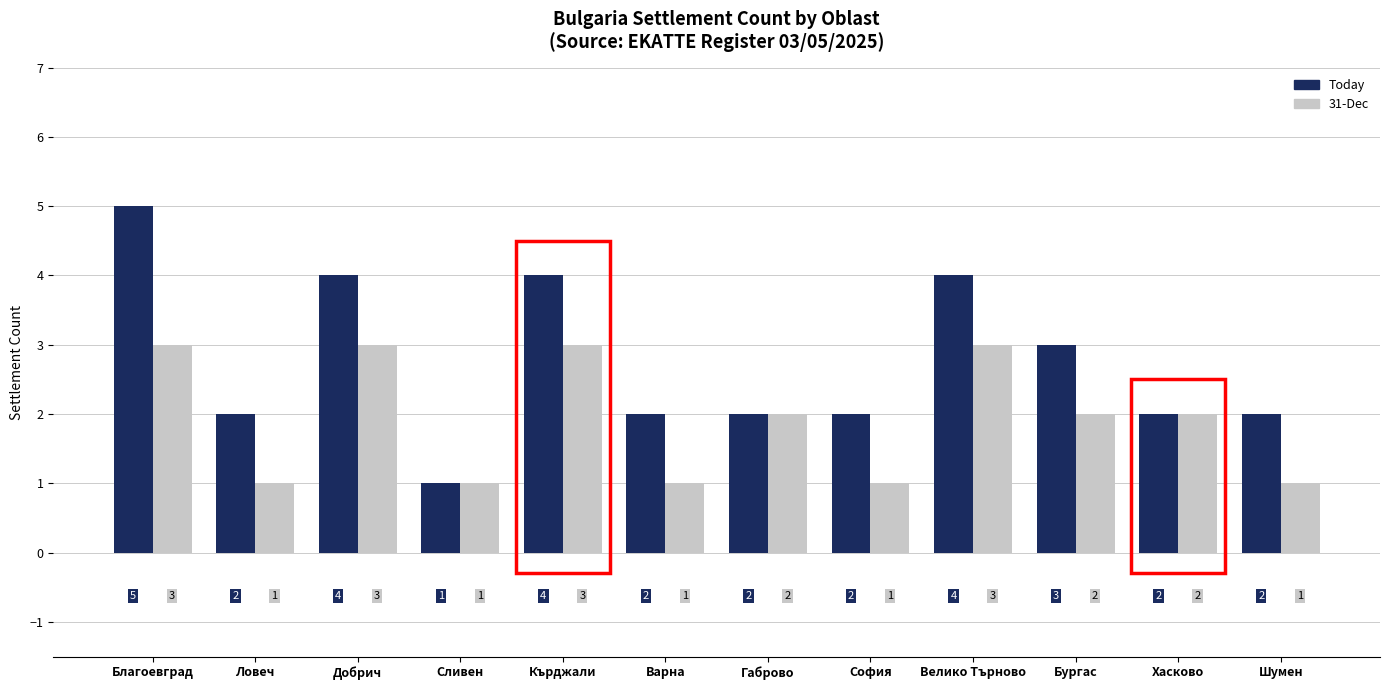

At which label does Today reach its minimum?

Сливен